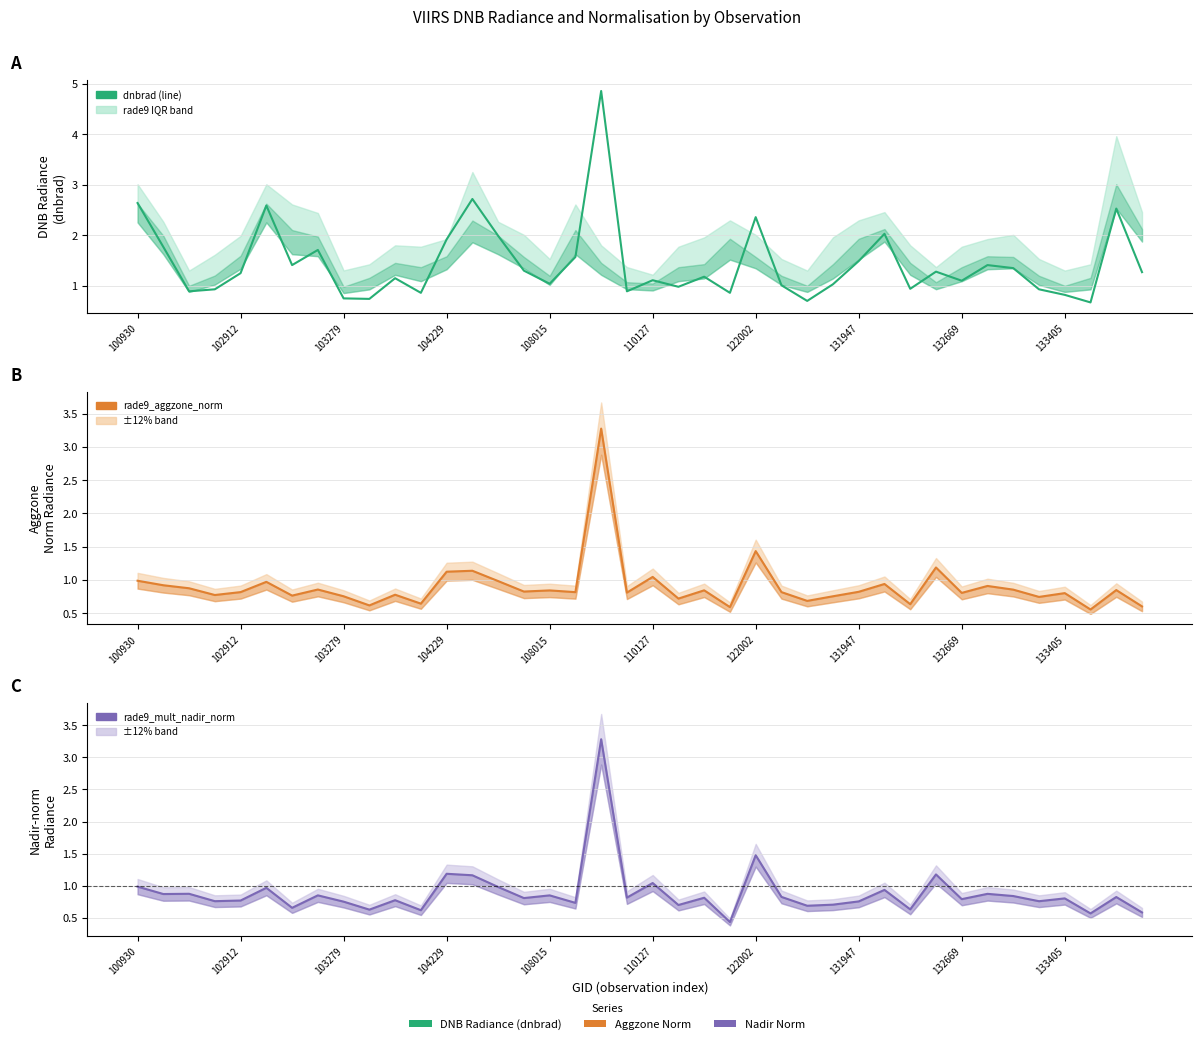

What is the label of the 8th point from the left?

131947